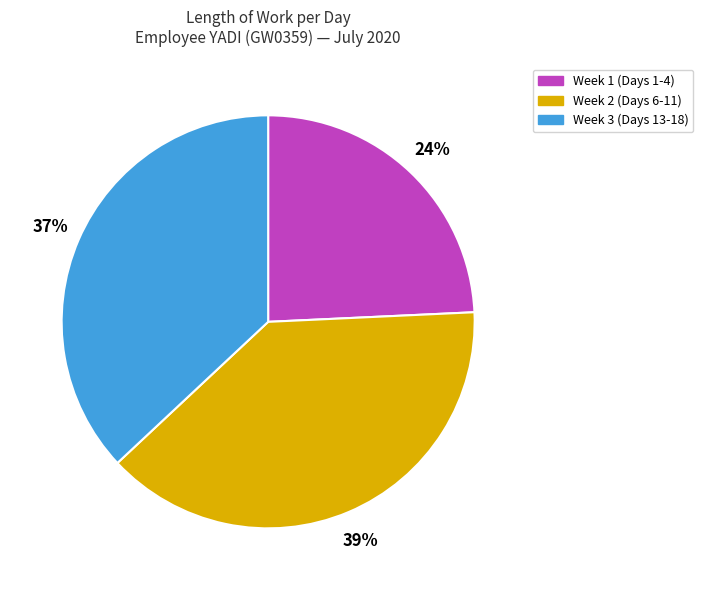

Do Week 1 (Days 1-4) and Week 2 (Days 6-11) together represent more than half of the pie?

Yes